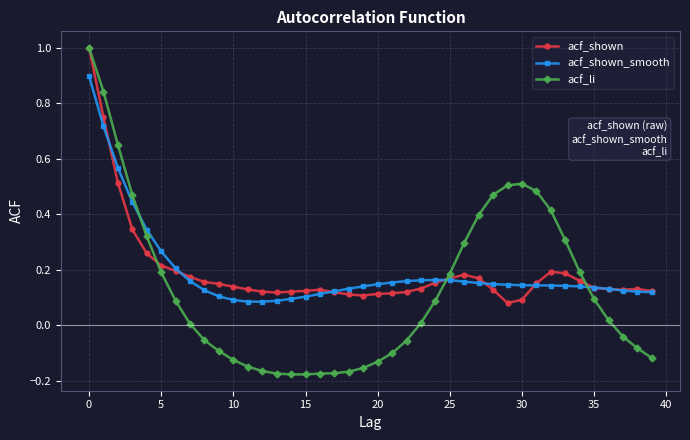

Which series has the largest range (max minus min)?

acf_li